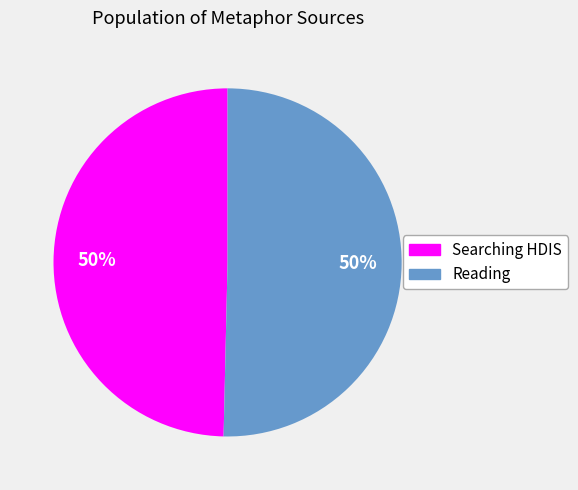

To the nearest percent, what is the average slice percentage?

50%